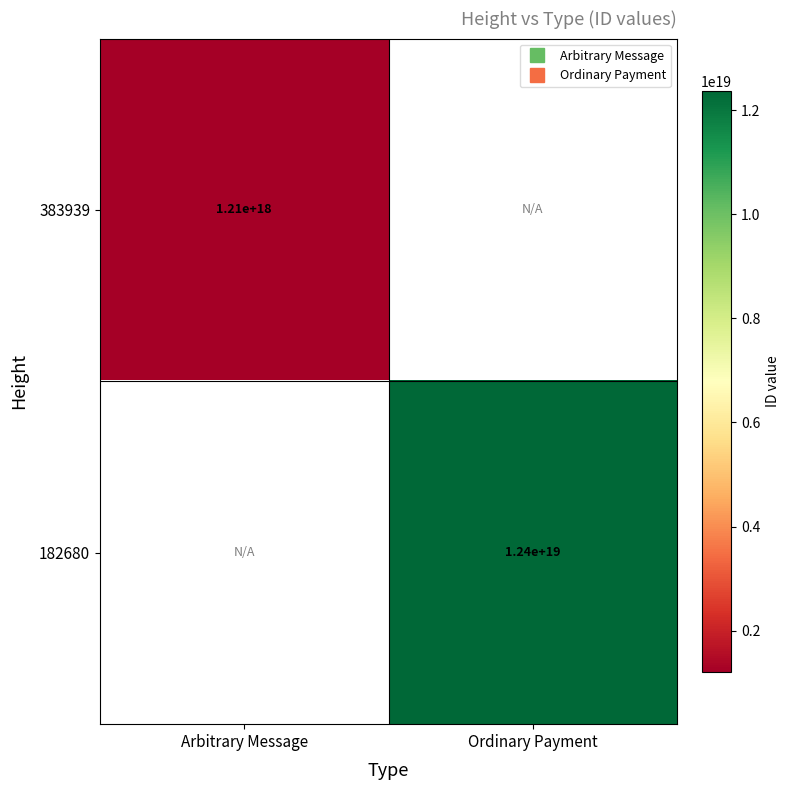

The 383939 series shows 1736199225214422784.0 at Arbitrary Message. True or false?

False